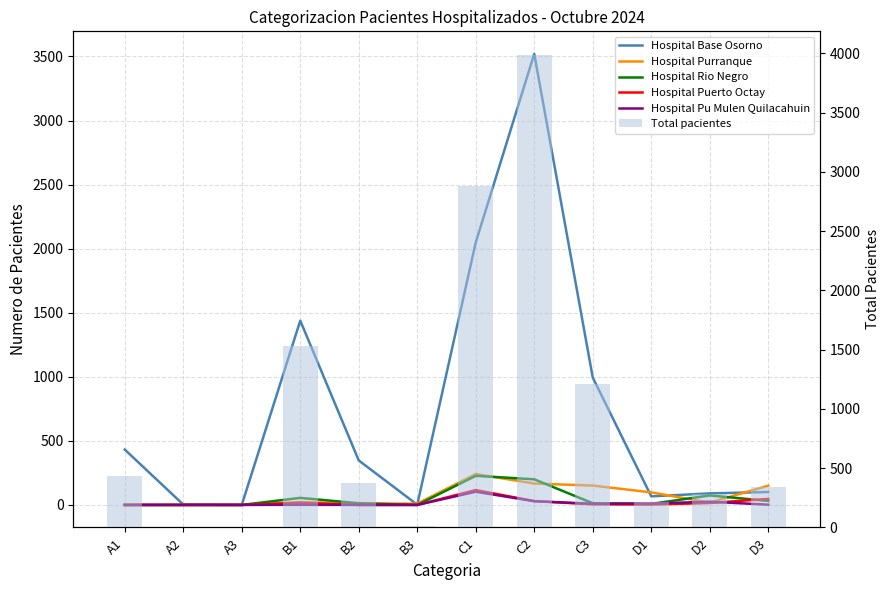

Which category has the highest value across all series?

C2